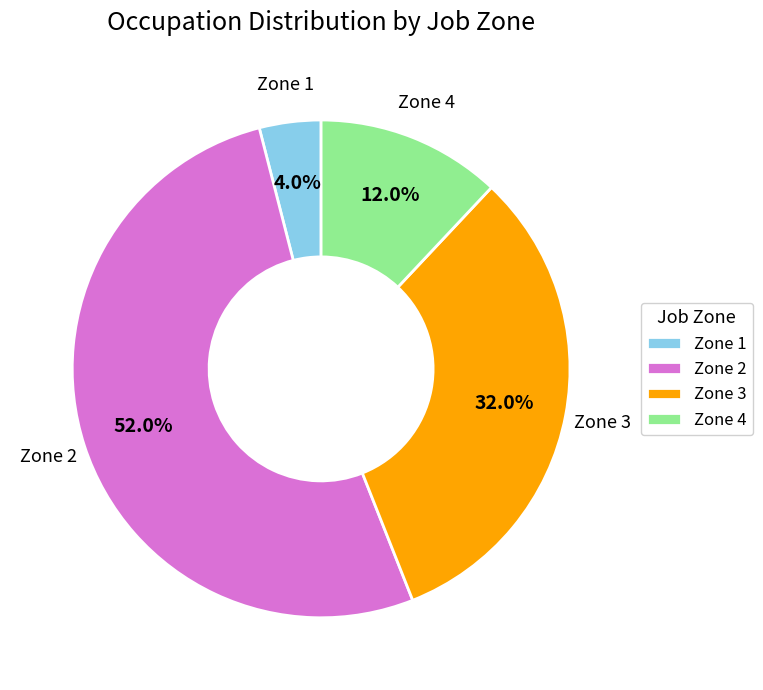

Which has a higher value, Zone 4 or Zone 2?

Zone 2